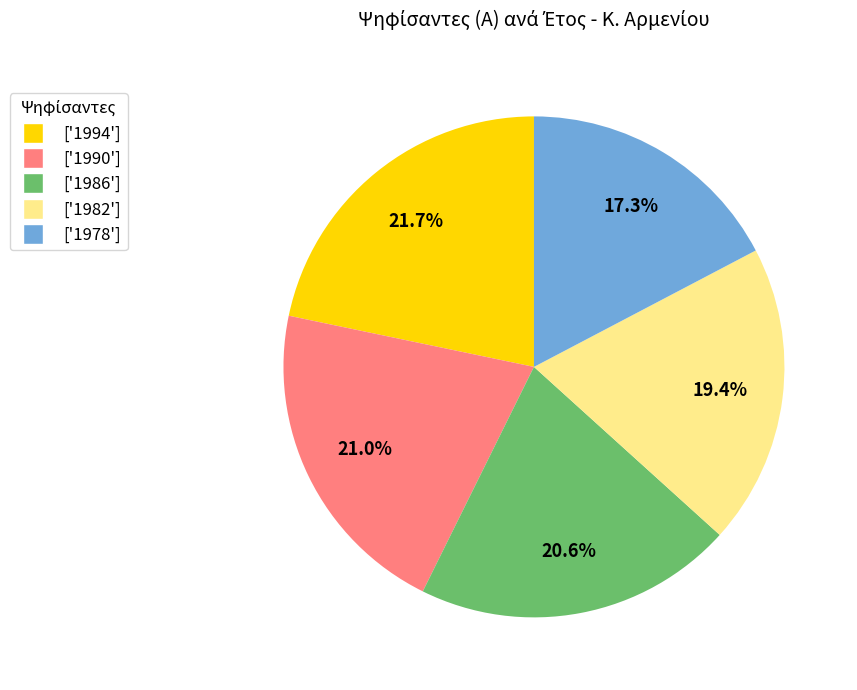

Is there a majority slice in this chart?

No